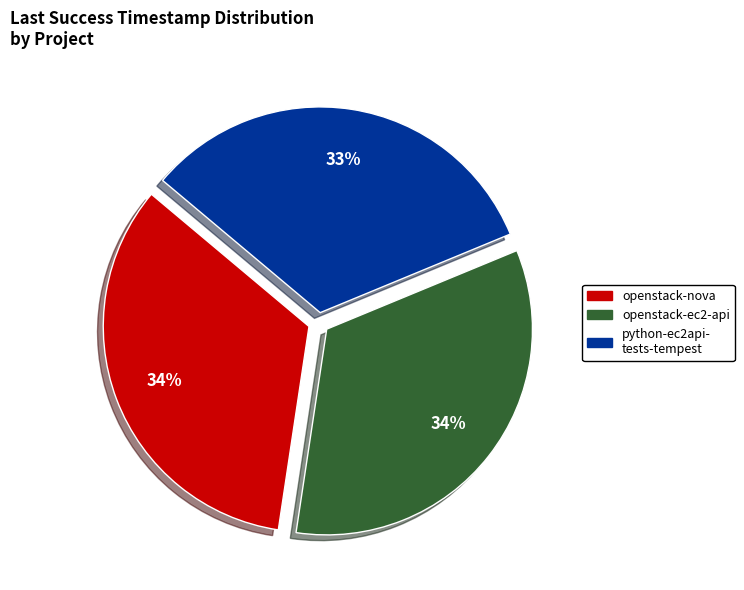

Count the number of slices in the pie.

3